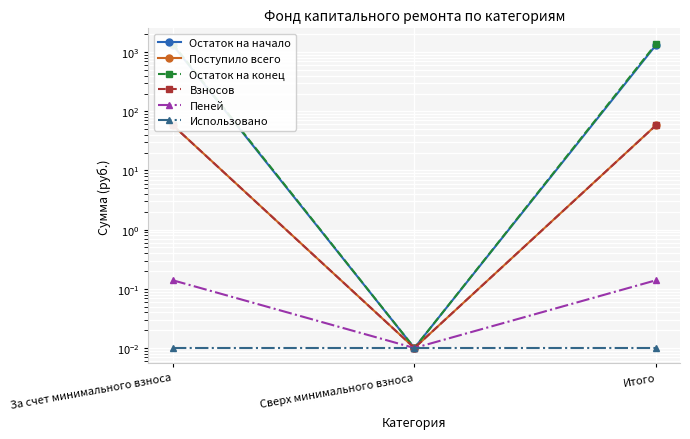

What is the label of the 3rd point from the left?

Итого